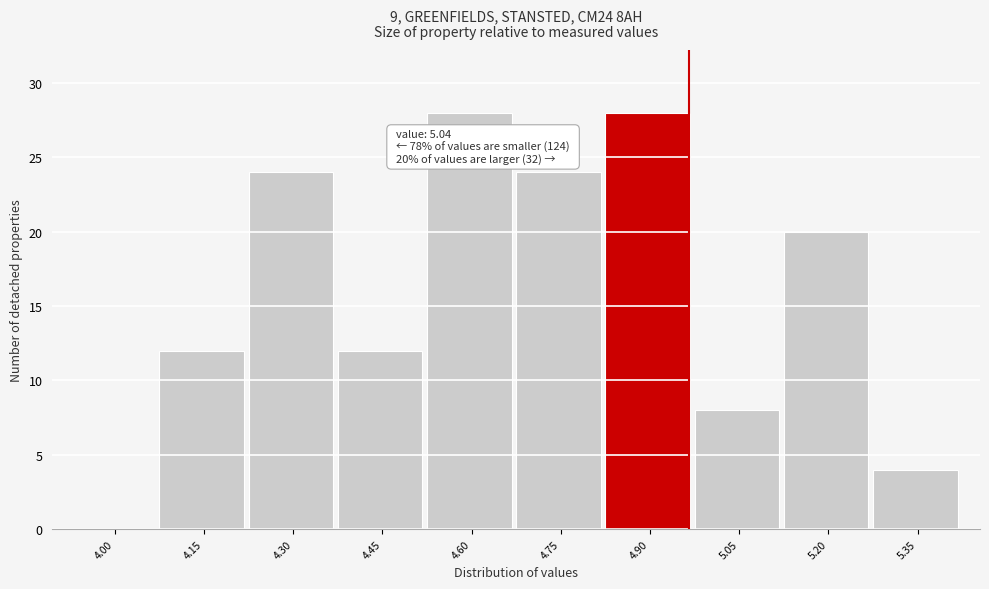

Reading left to right, transcribe all the data shown in this chart.

4.00=0	4.15=12	4.30=24	4.45=12	4.60=28	4.75=24	4.90=28	5.05=8	5.20=20	5.35=4